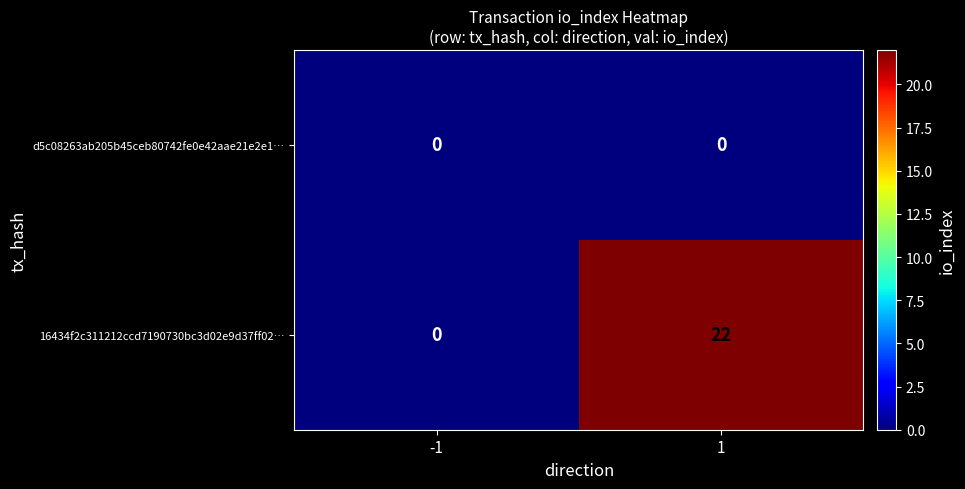

What is the maximum value shown in the chart?

22